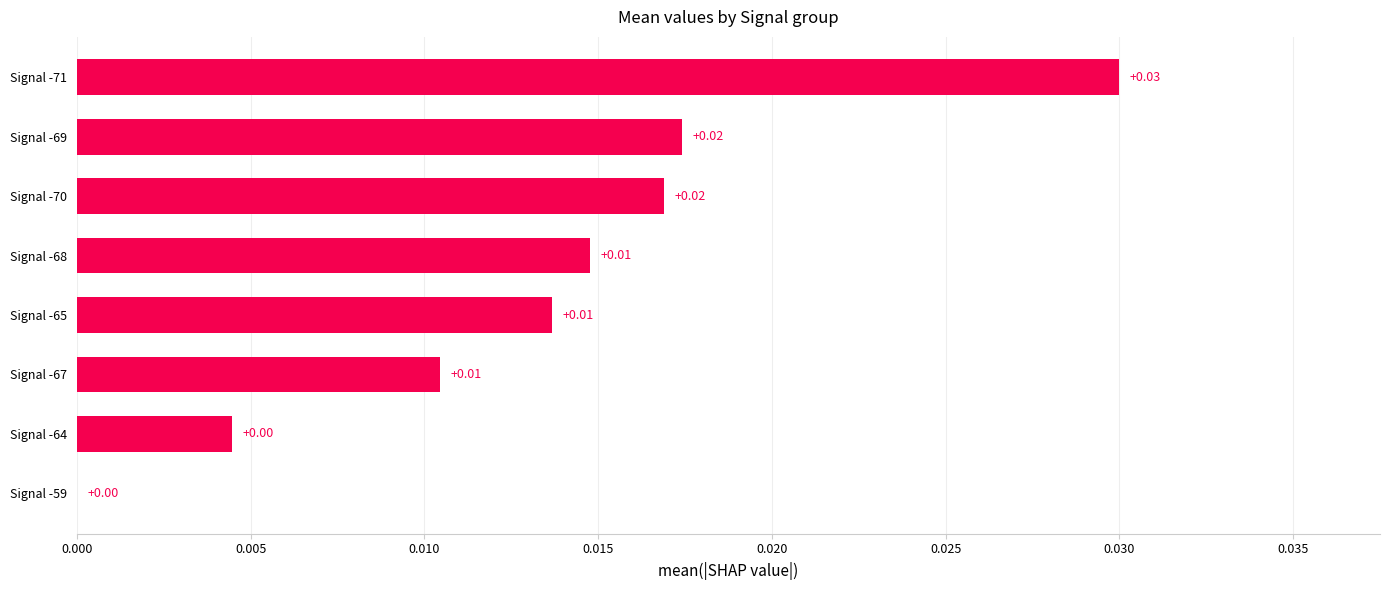

How many positive values are there?

7